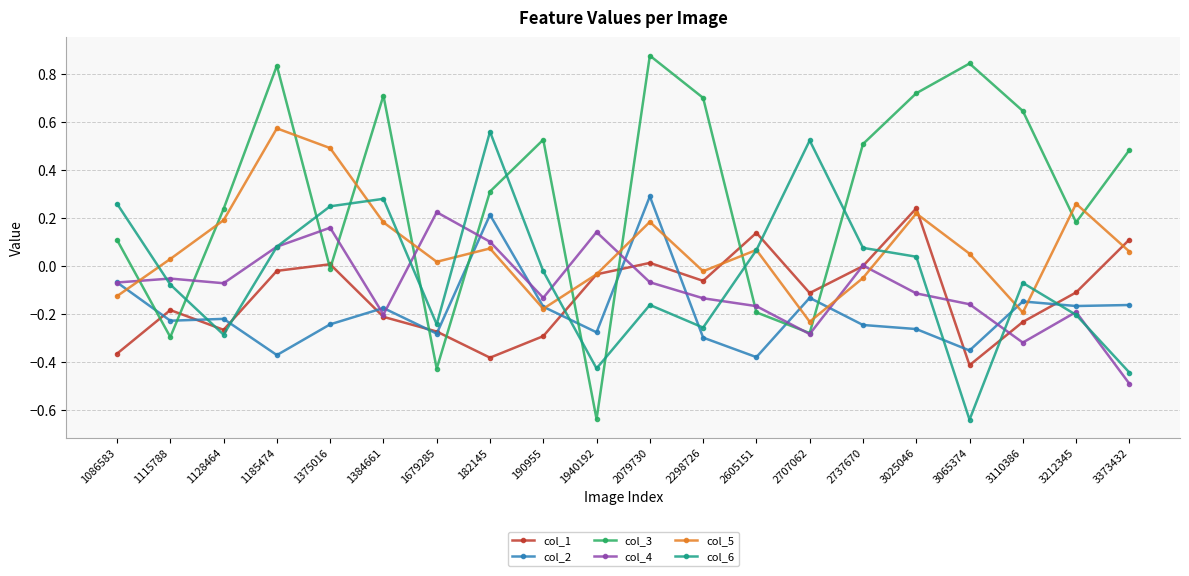

Which category has the lowest value in the col_3 series?

1940192